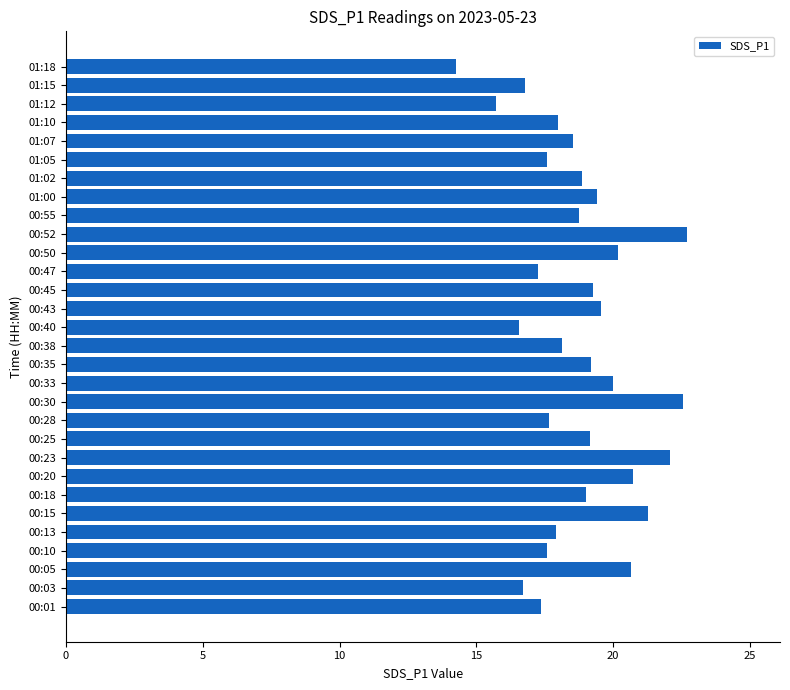

What is the change in value from 00:23 to 00:33?

-2.1